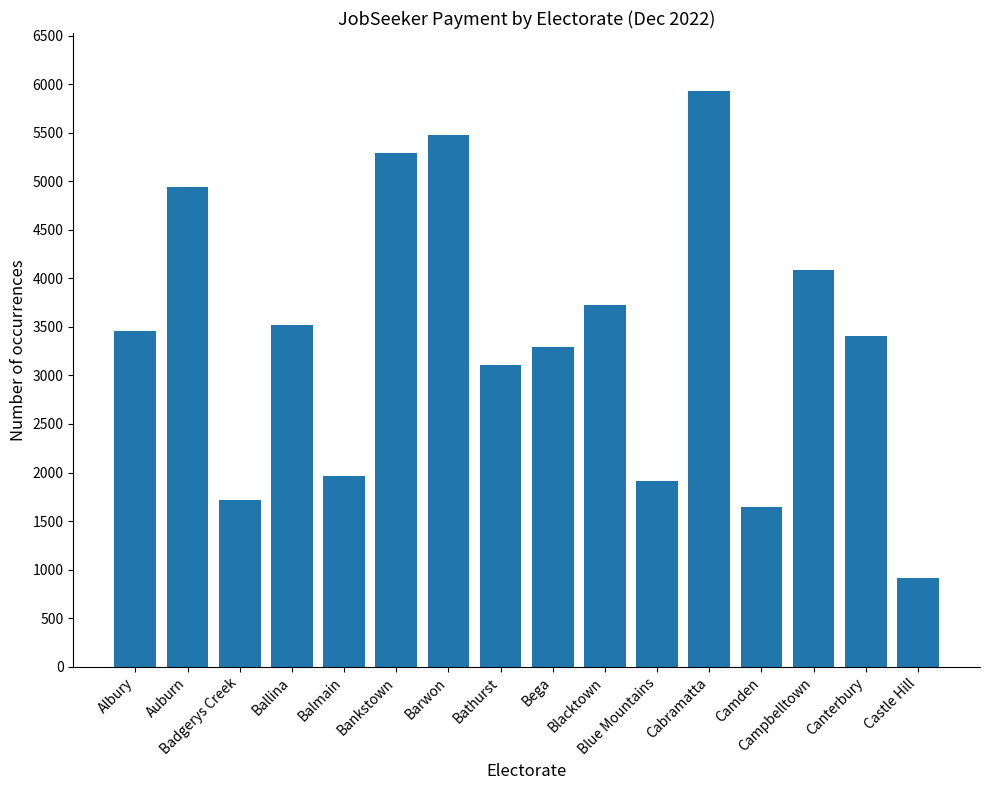

Reading left to right, list all the values displayed in this chart.

Albury=3461.6	Auburn=4946.2	Badgerys Creek=1716.4	Ballina=3524.5	Balmain=1966.7	Bankstown=5294.3	Barwon=5478.1	Bathurst=3110.0	Bega=3290.1	Blacktown=3725.8	Blue Mountains=1915.0	Cabramatta=5935.7	Camden=1644.4	Campbelltown=4091.2	Canterbury=3406.0	Castle Hill=917.1